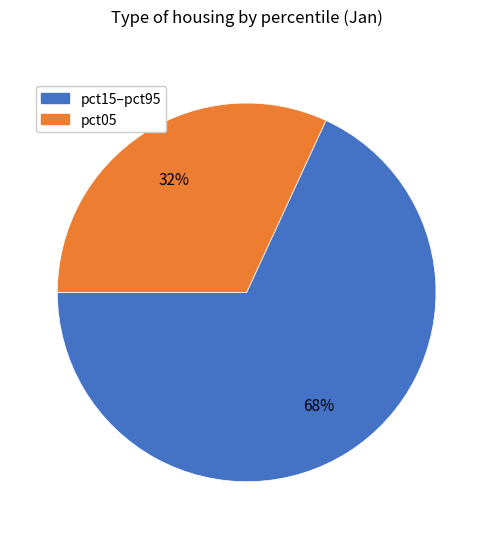

Does any single category account for the majority?

Yes